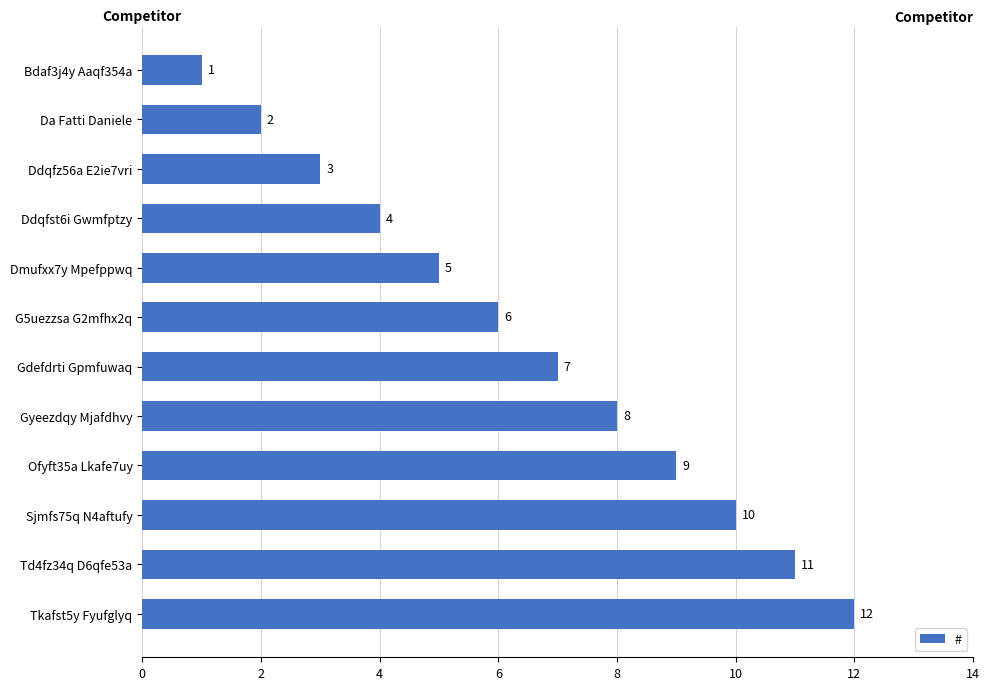

List the labels in order of value, largest first.

Tkafst5y Fyufglyq, Td4fz34q D6qfe53a, Sjmfs75q N4aftufy, Ofyft35a Lkafe7uy, Gyeezdqy Mjafdhvy, Gdefdrti Gpmfuwaq, G5uezzsa G2mfhx2q, Dmufxx7y Mpefppwq, Ddqfst6i Gwmfptzy, Ddqfz56a E2ie7vri, Da Fatti Daniele, Bdaf3j4y Aaqf354a